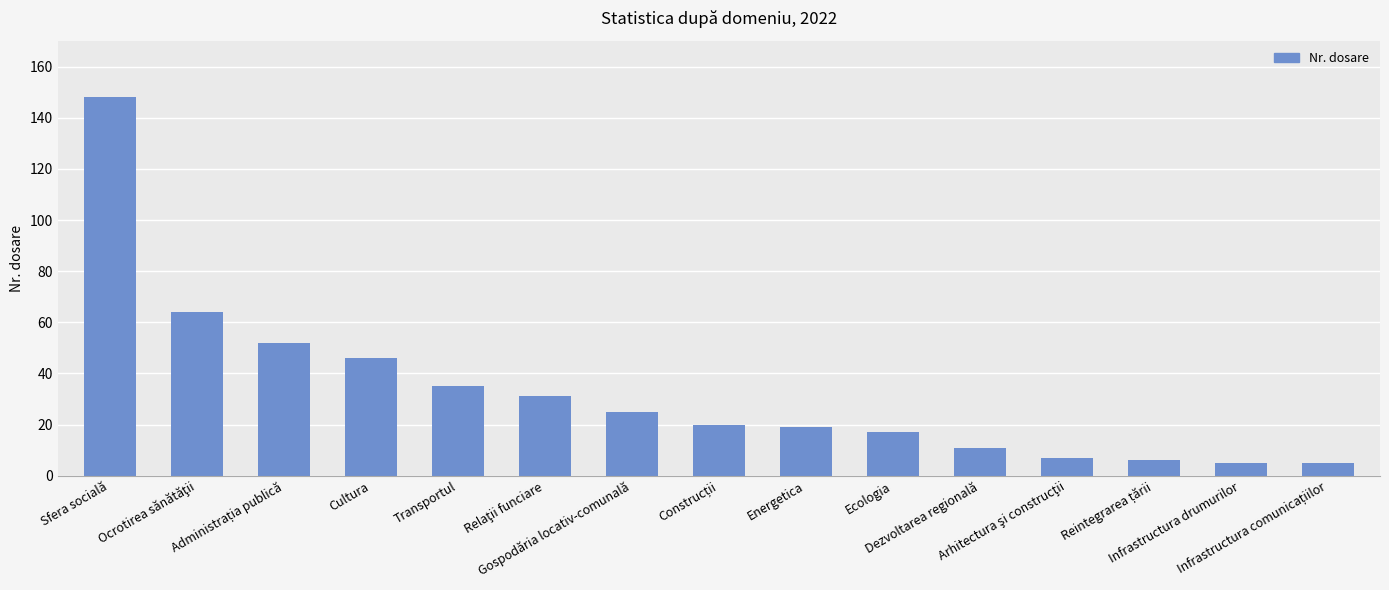

Reading right to left, transcribe all the data shown in this chart.

5	5	6	7	11	17	19	20	25	31	35	46	52	64	148